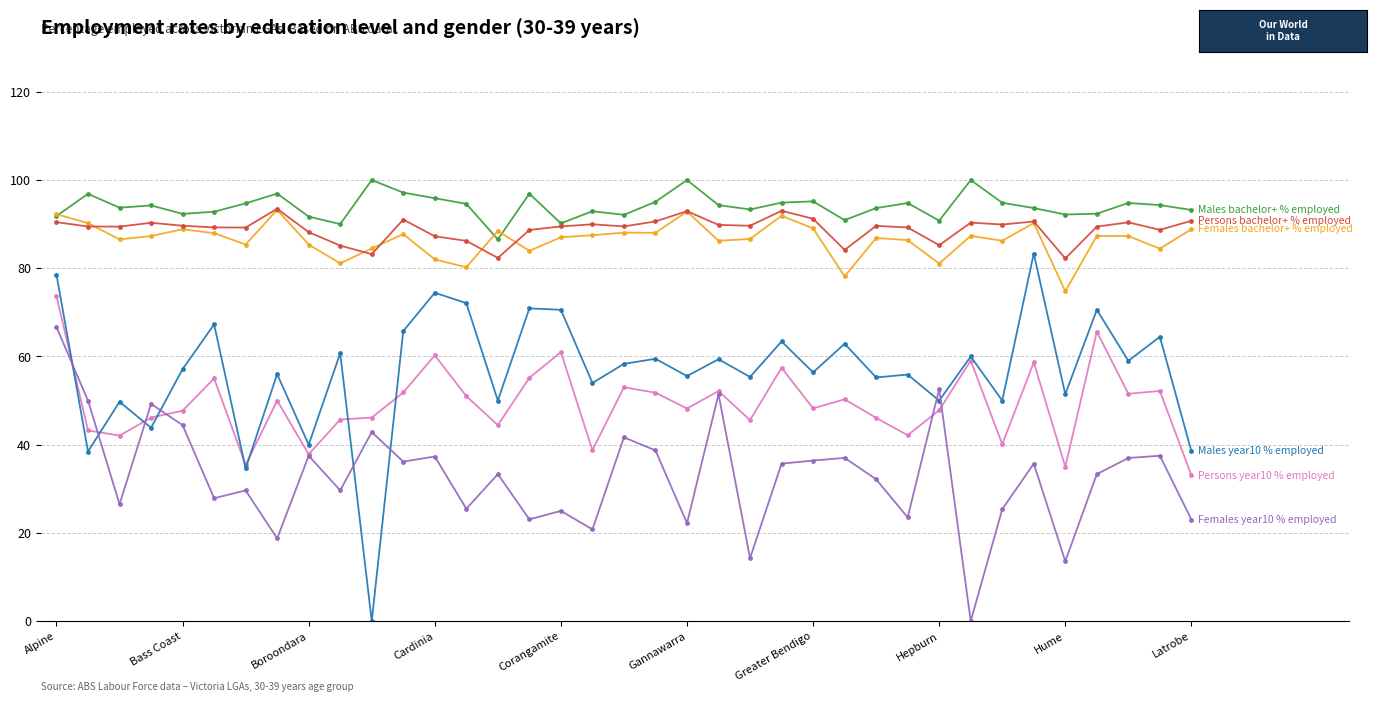

What is the maximum value shown in the chart?

100.0